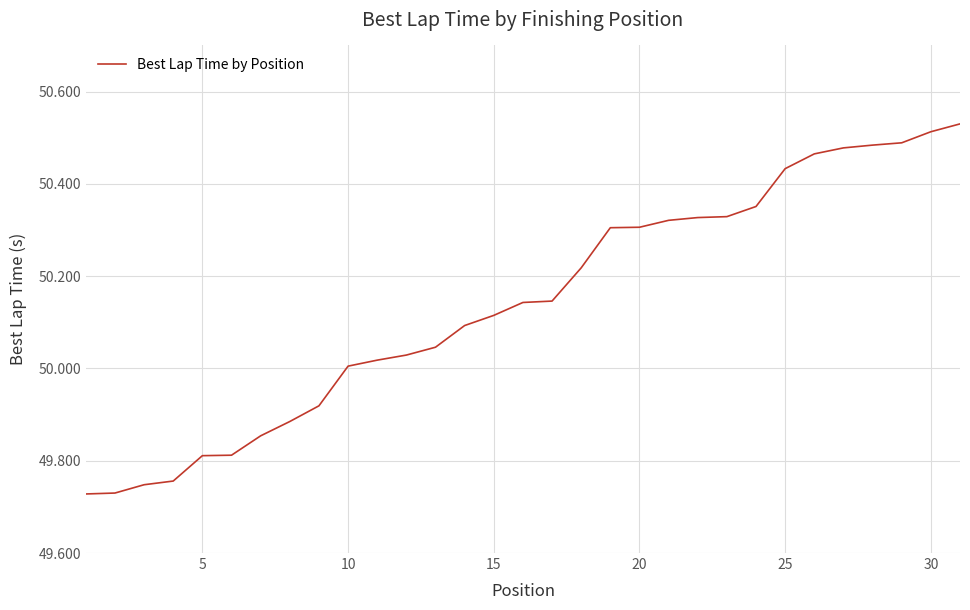

What is the difference between the maximum and minimum values?

0.8